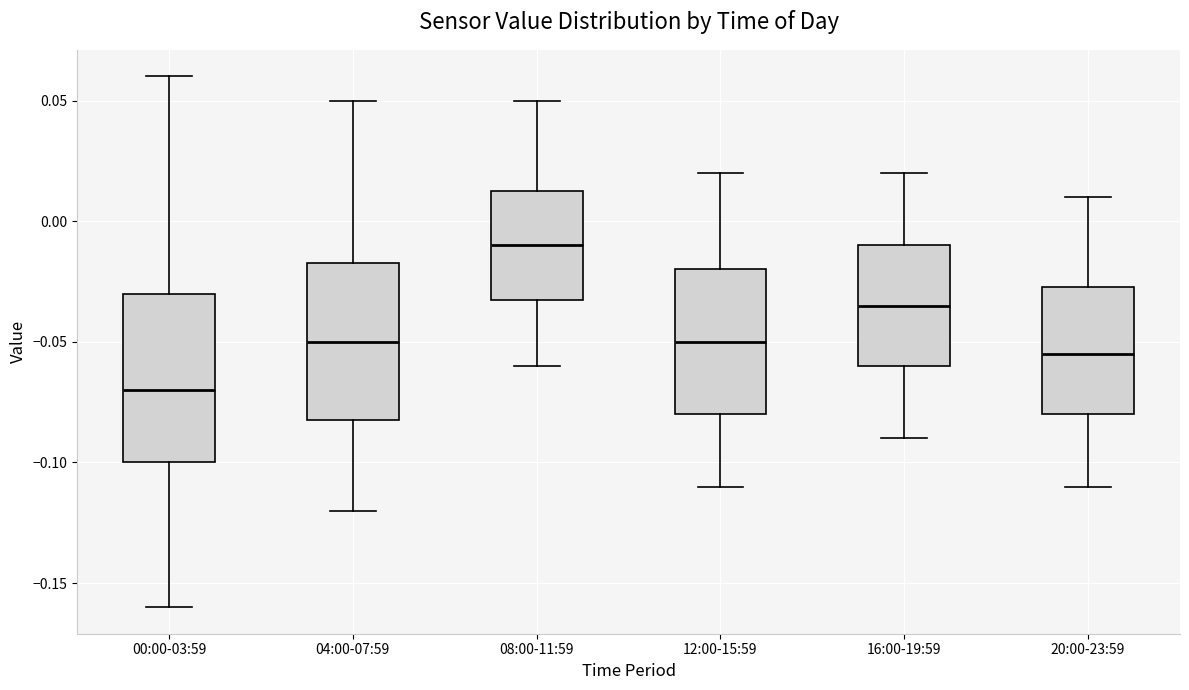

Reading left to right, transcribe this box plot: for each box, give where its median line is, the range the box spans, and where its two whiskers end, as read against the y-axis. The values are not printed on the chart, so give them approximately, as read against the axis.

00:00-03:59: median -0.070, box -0.100 to -0.030, whiskers -0.160 to 0.060
04:00-07:59: median -0.050, box -0.080 to -0.015, whiskers -0.120 to 0.050
08:00-11:59: median -0.010, box -0.030 to 0.015, whiskers -0.060 to 0.050
12:00-15:59: median -0.050, box -0.080 to -0.020, whiskers -0.110 to 0.020
16:00-19:59: median -0.035, box -0.060 to -0.010, whiskers -0.090 to 0.020
20:00-23:59: median -0.055, box -0.080 to -0.025, whiskers -0.110 to 0.010